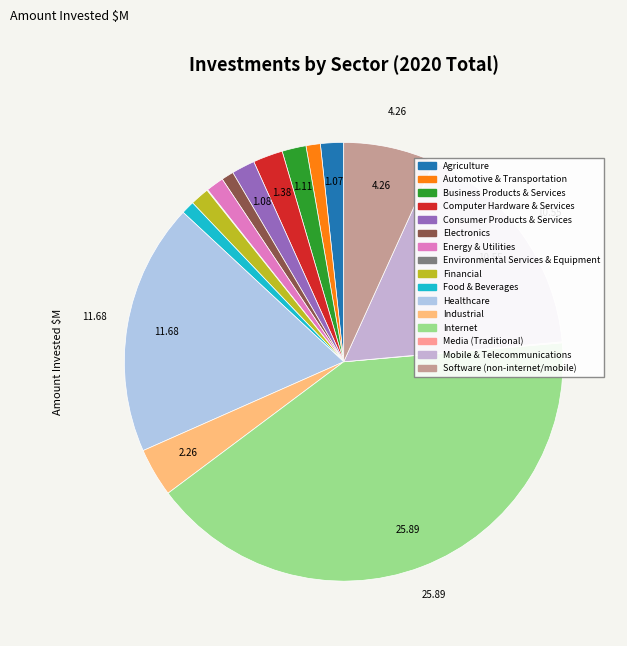

Is Consumer Products & Services the majority of the pie?

No